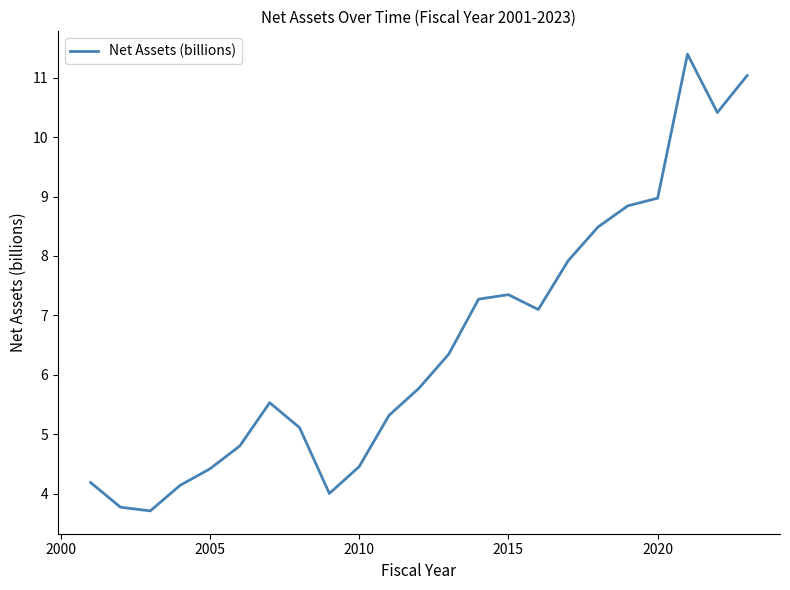

How many interior local peaks (higher than both neighbors) does the data have?

3